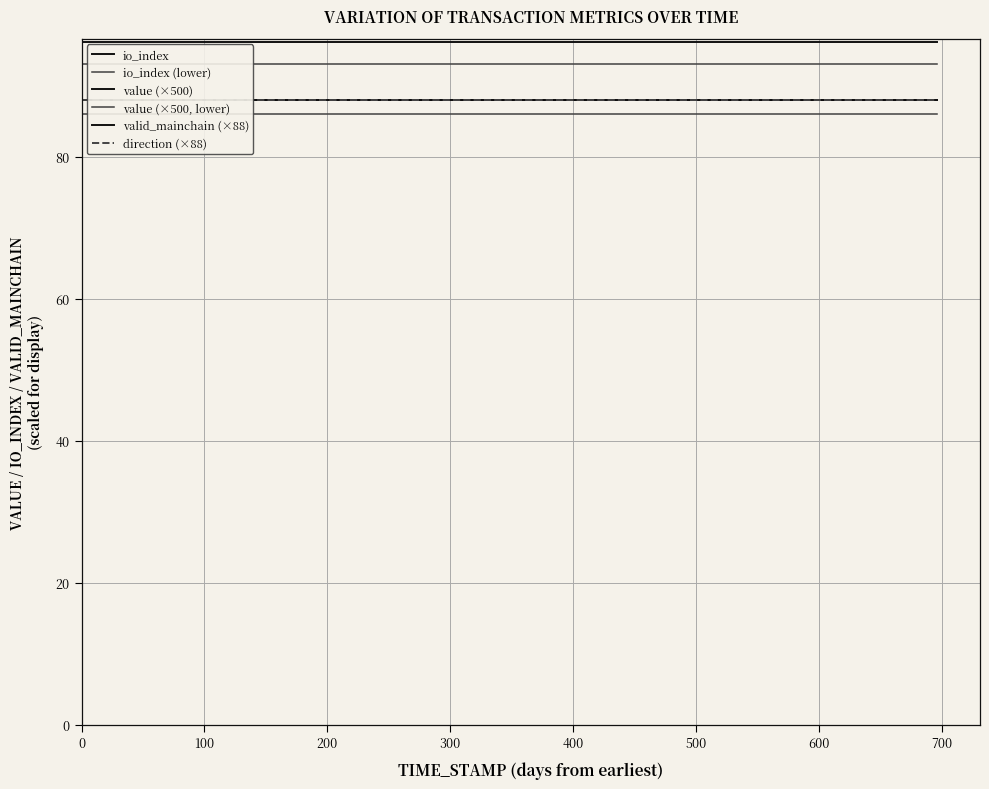

Count the number of data series in this chart.

6